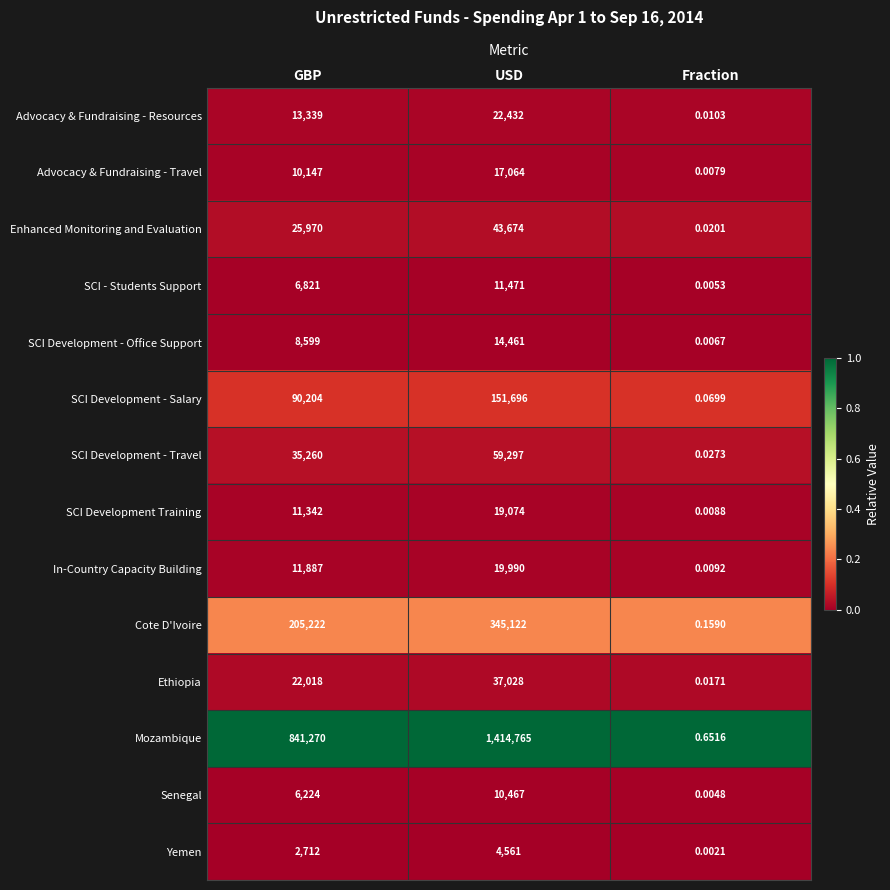

Count the number of data series in this chart.

14